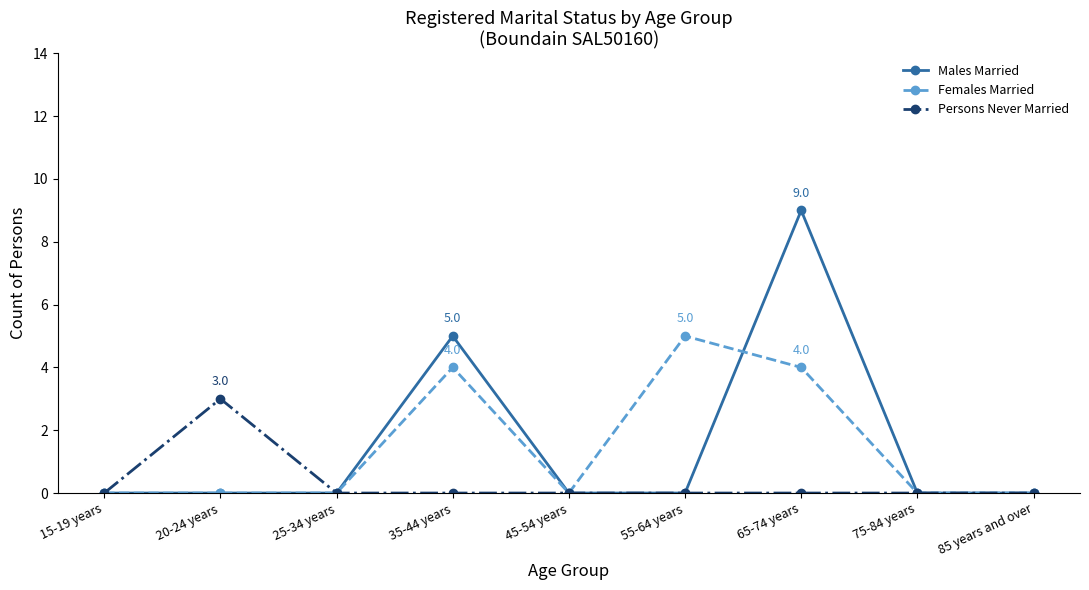

What is the total value across all series at 35-44 years?

9